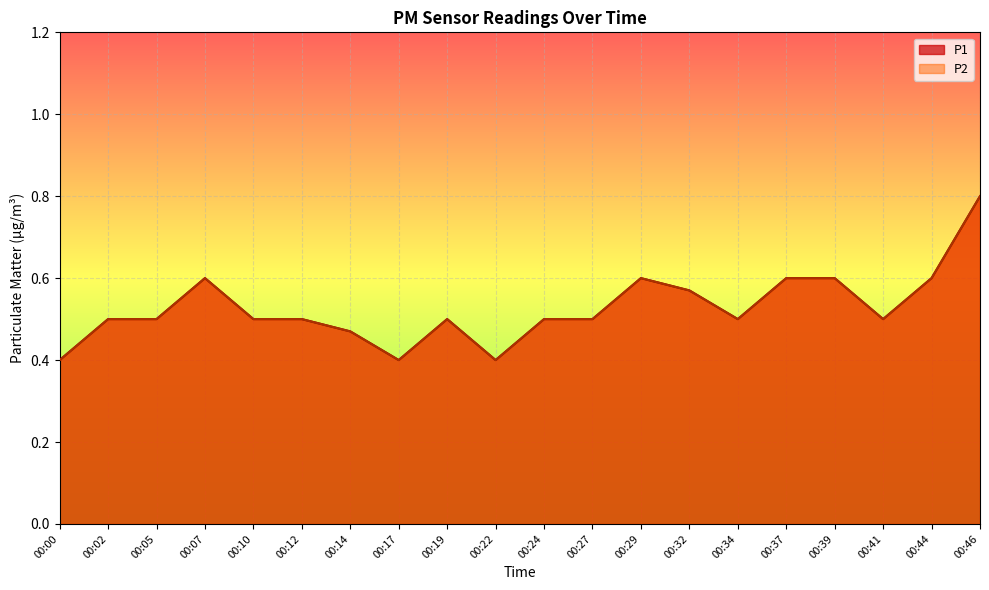

Where is the first local minimum for P2?

00:17